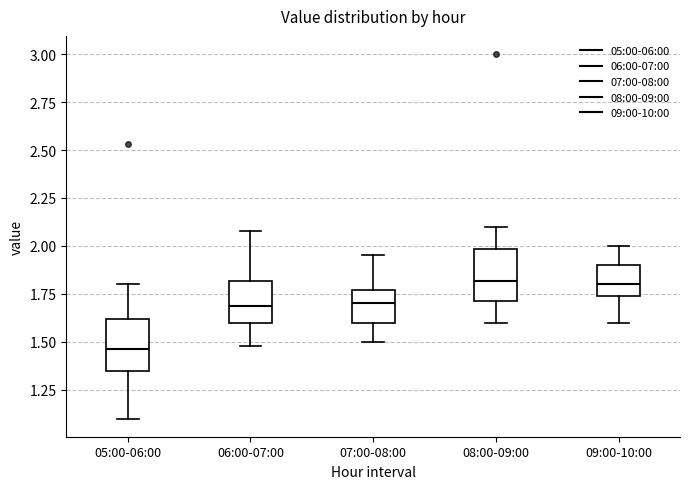

Where is the lower edge of the box for 08:00-09:00 on the y-axis? The values are not printed on the chart, so give them approximately, as read against the axis.

1.70